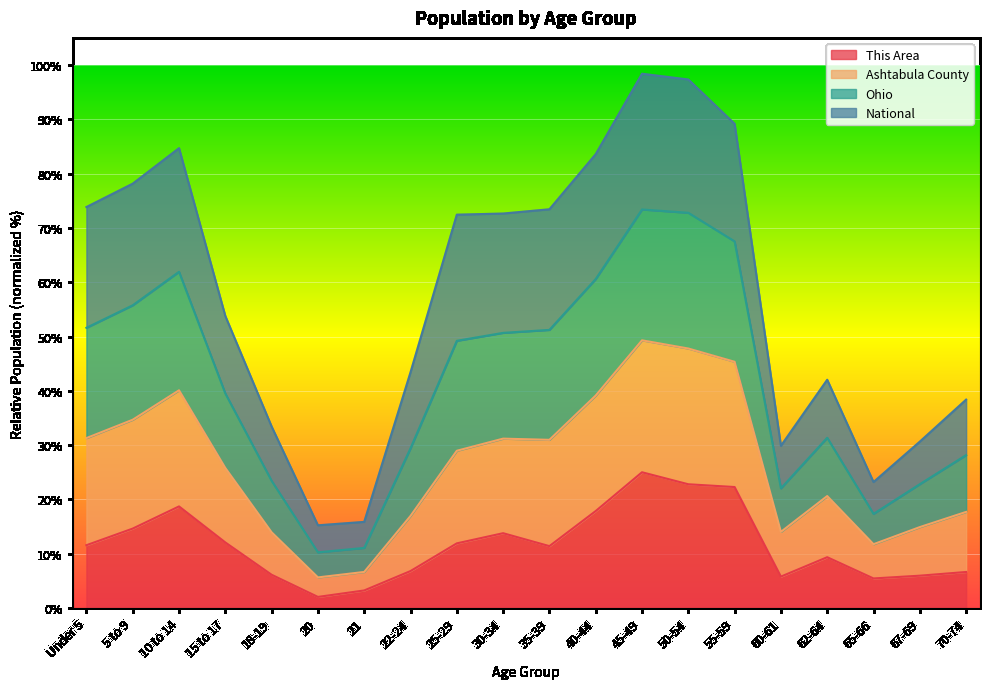

Which category has the highest value in the This Area series?

45-49